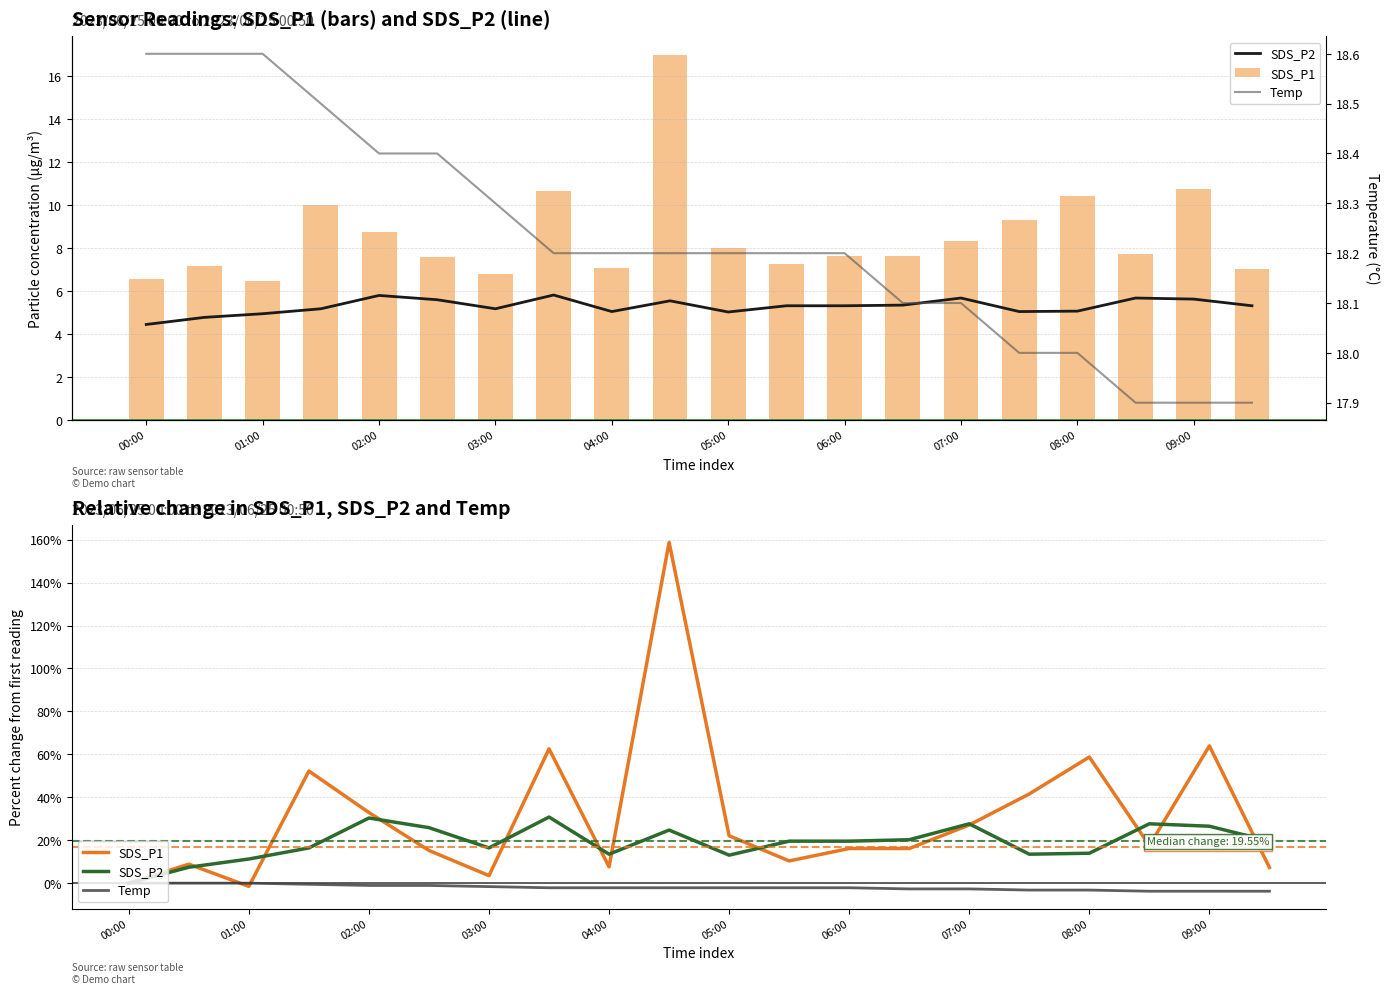

How many groups of bars are there?

20